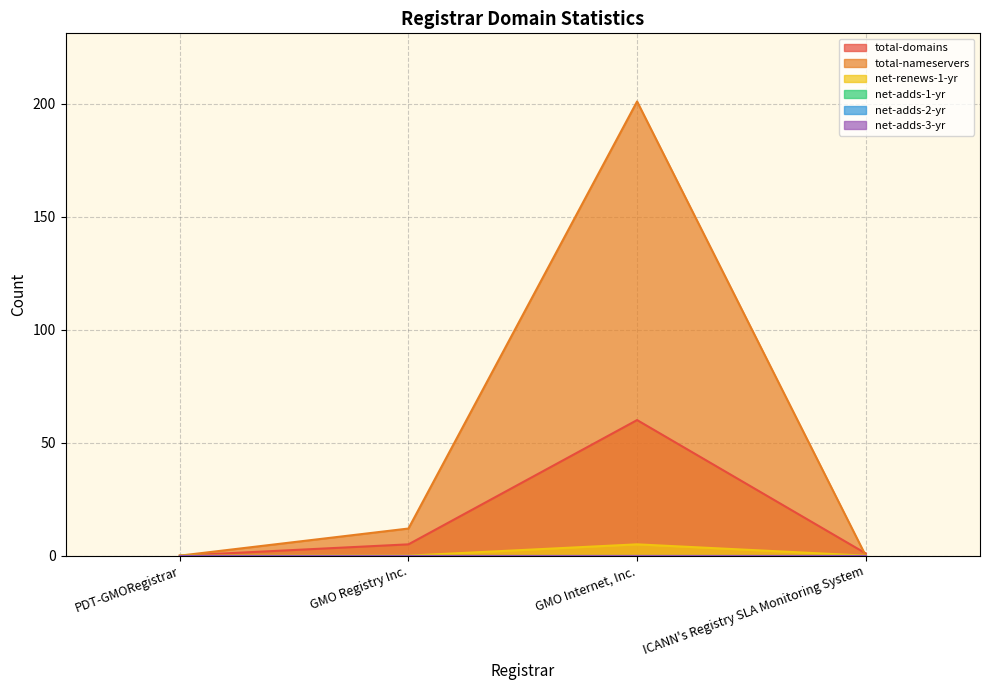

Rank the categories by net-renews-1-yr value from highest to lowest.

GMO Internet, Inc., PDT-GMORegistrar, GMO Registry Inc., ICANN's Registry SLA Monitoring System